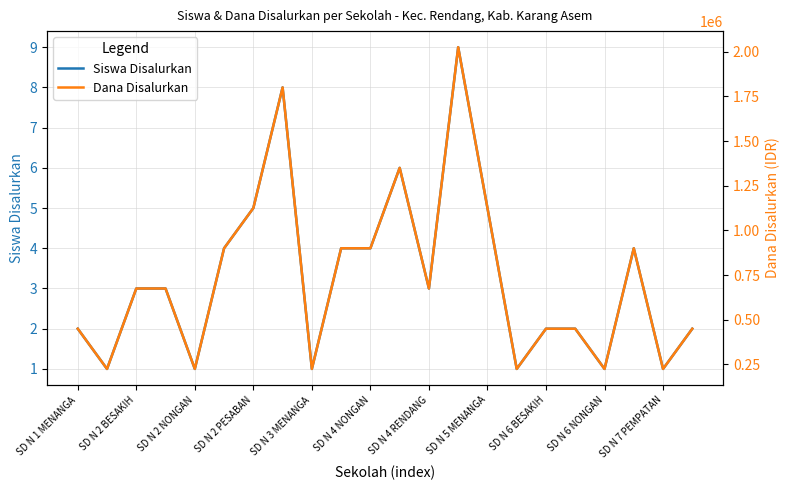

Is this an area chart (filled region under the line)?

No